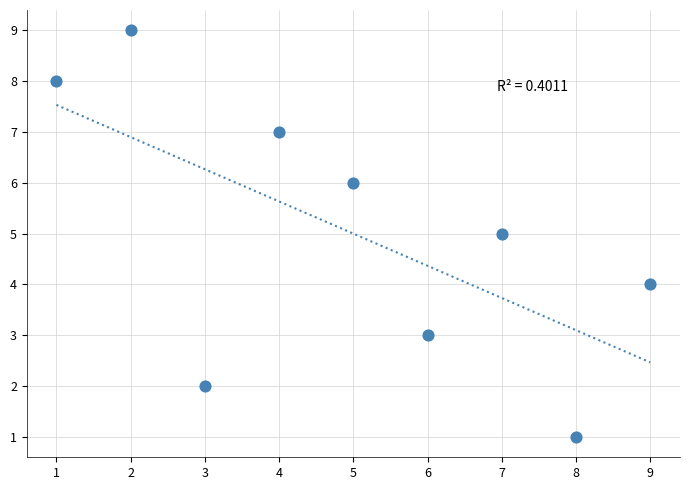

What is the range of X values (max minus min)?

8